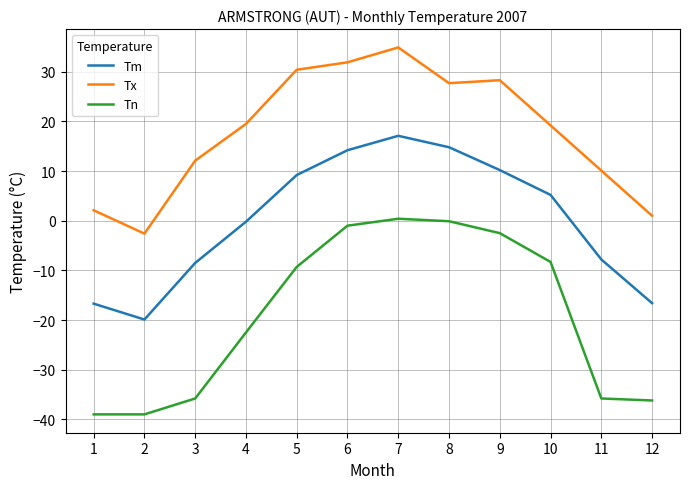

Which series has the largest range (max minus min)?

Tn